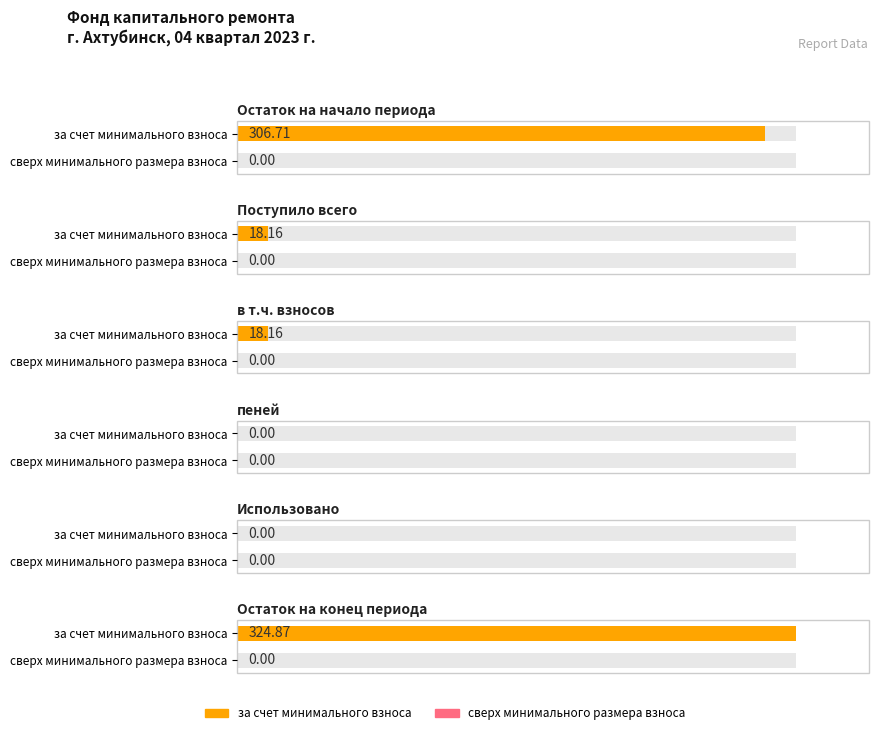

What are all the series names shown in the legend?

за счет минимального взноса, сверх минимального размера взноса